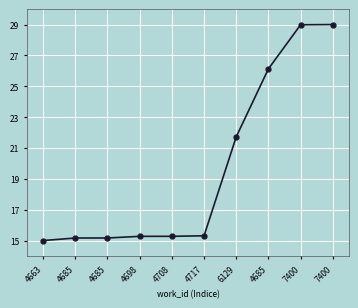

Which has a higher value, 4708 or 7400?

7400